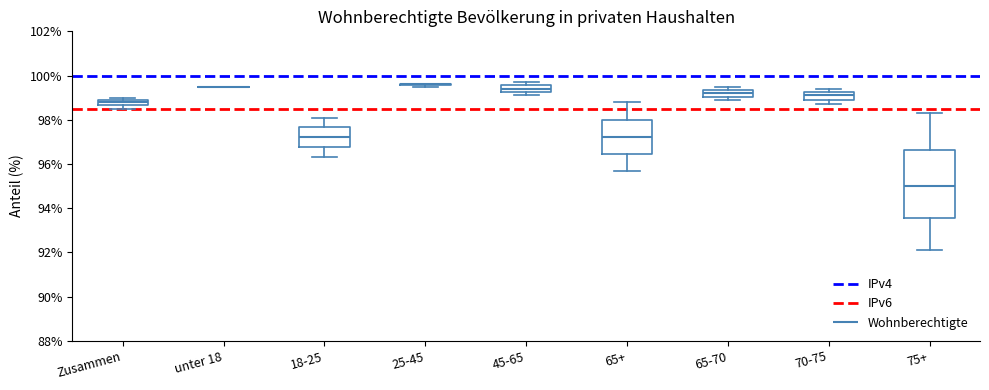

Where is the lower edge of the box for 65-70 on the y-axis? The values are not printed on the chart, so give them approximately, as read against the axis.

99.0